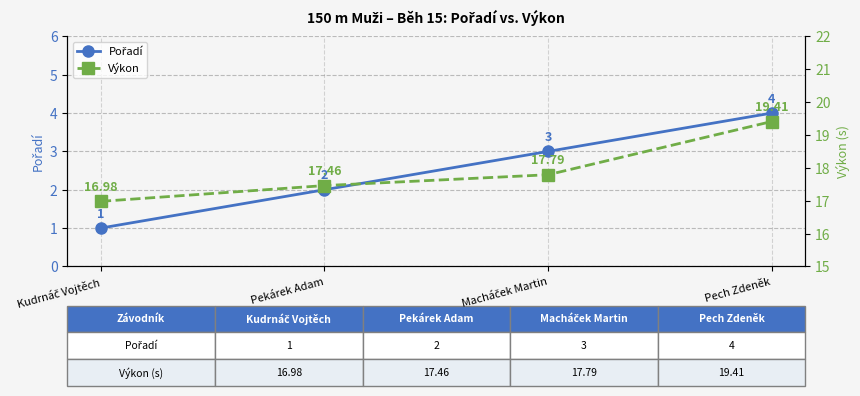

List the series in order of their peak value, lowest first.

Pořadí, Výkon